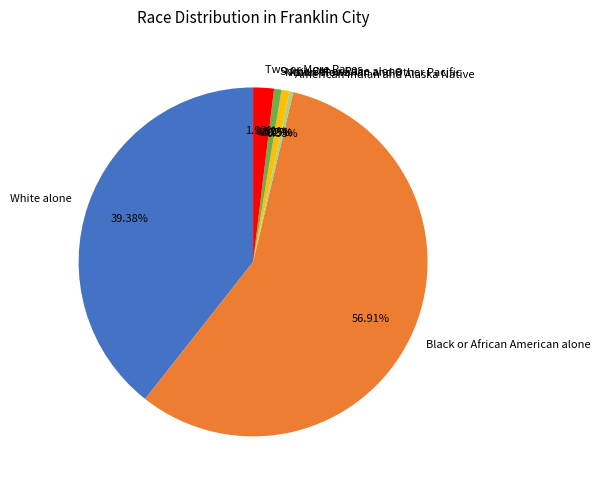

Which has a higher value, White alone or Black or African American alone?

Black or African American alone